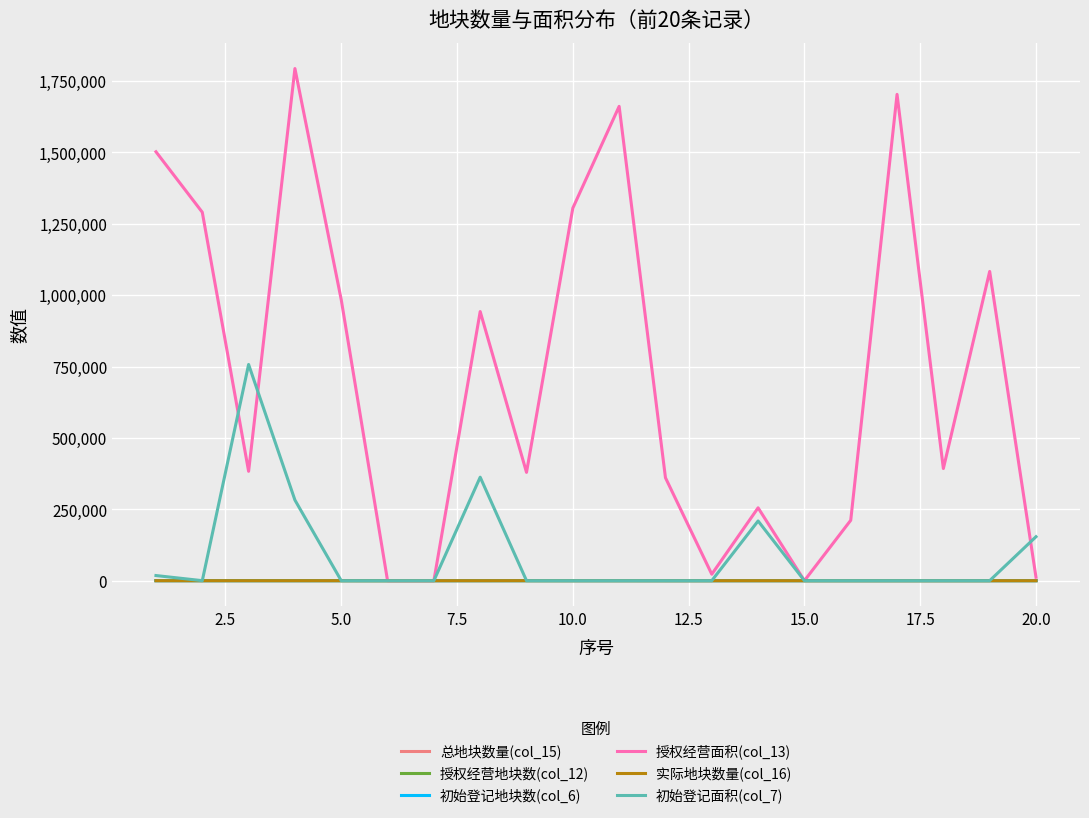

At how many categories does at least one series exceed 51457?

16